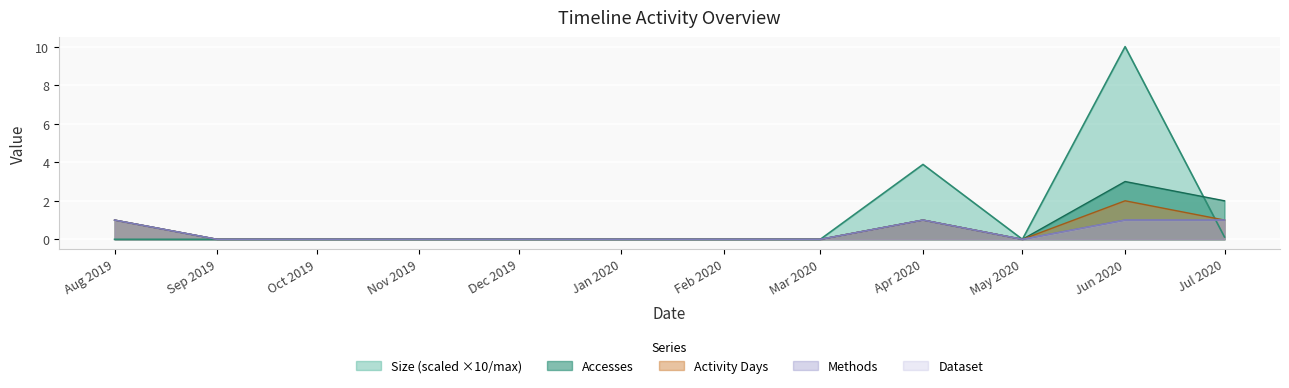

True or false: Methods and Accesses cross at least once.

False